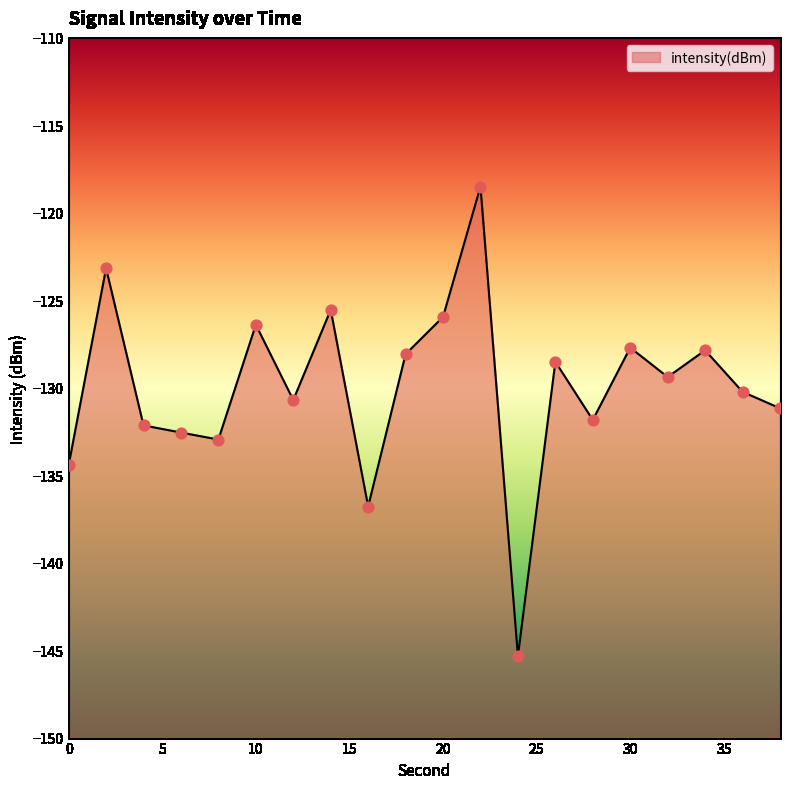

What is the change in value from 0 to 8?

+1.5